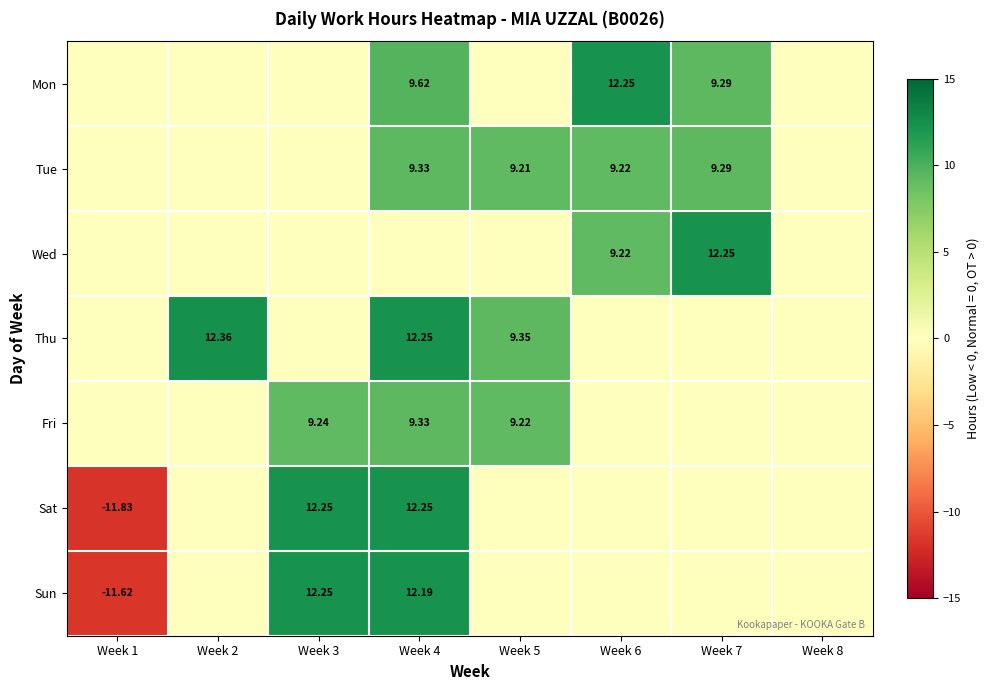

Is the value of Sun at Week 4 greater than the value of Wed at Week 7?

No